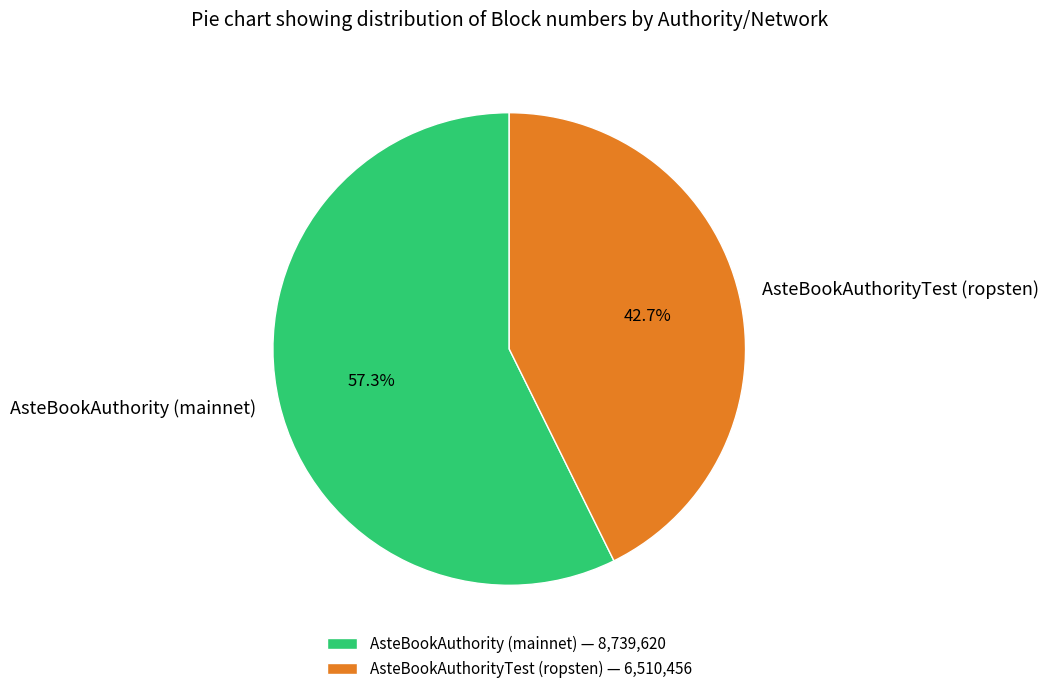

To the nearest percent, what portion does AsteBookAuthorityTest (ropsten) represent?

43%